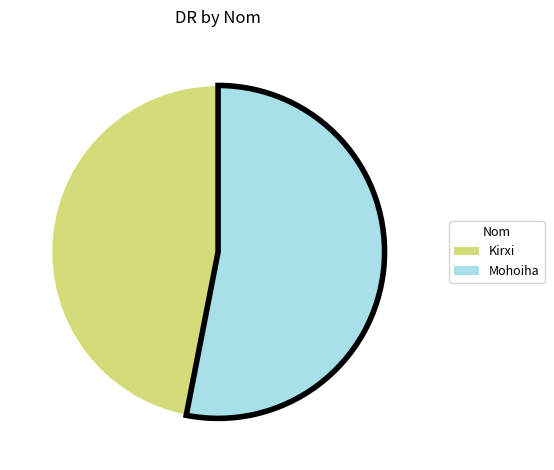

What is the ratio of the value at Mohoiha to the value at Kirxi?

1.1